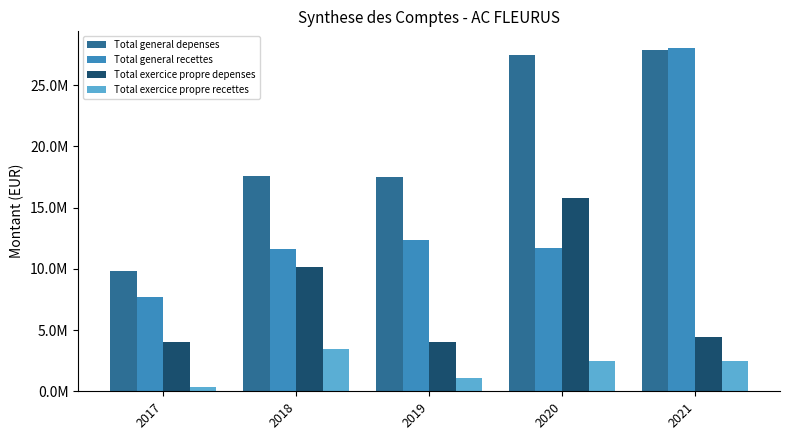

At which label does Total general recettes reach its minimum?

2017